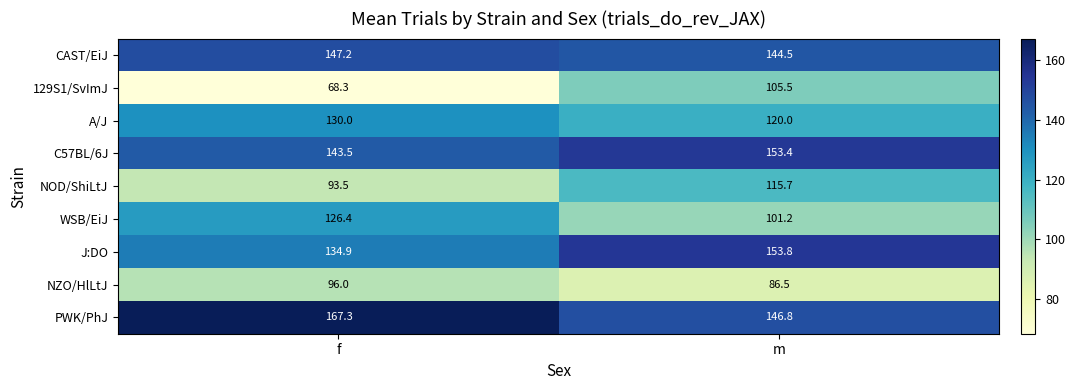

What is the sum of the PWK/PhJ values at m and f?

314.1